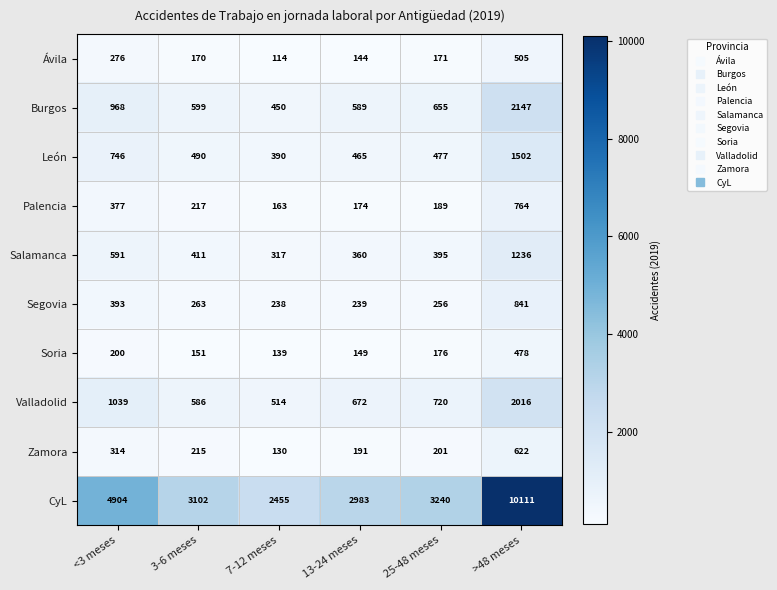

Read the Palencia value at 7-12 meses, to the nearest 100.

200